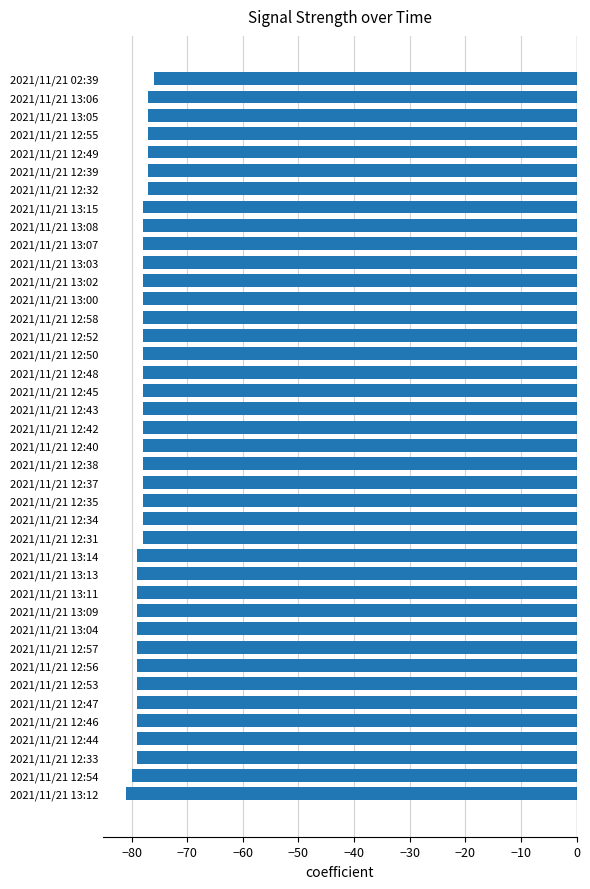

How many distinct data groups are displayed?

1